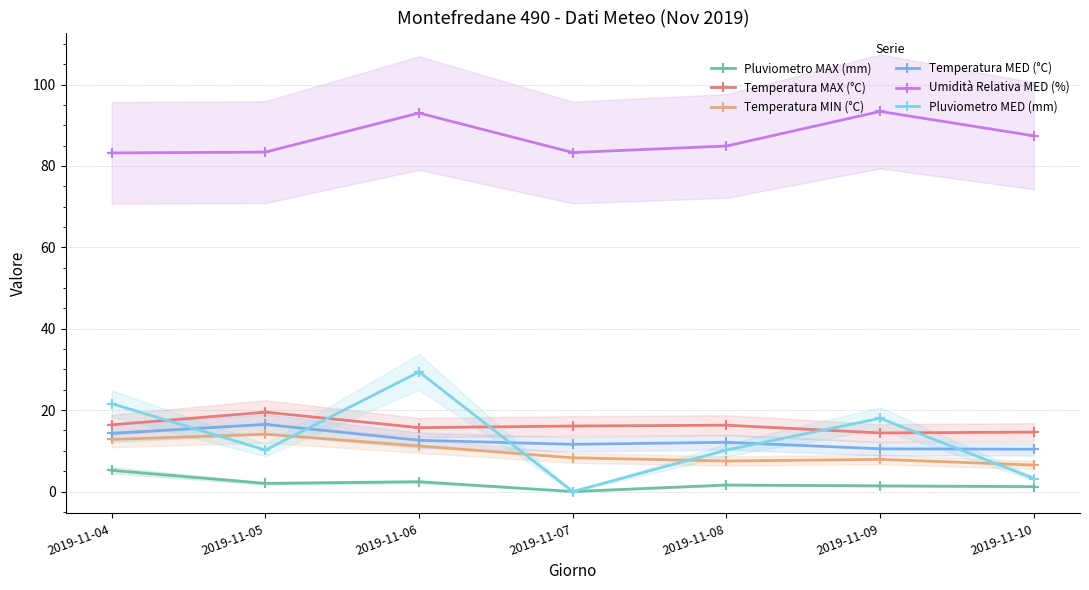

What is the sum of the Pluviometro MED (mm) values at 2019-11-09 and 2019-11-10?

21.2